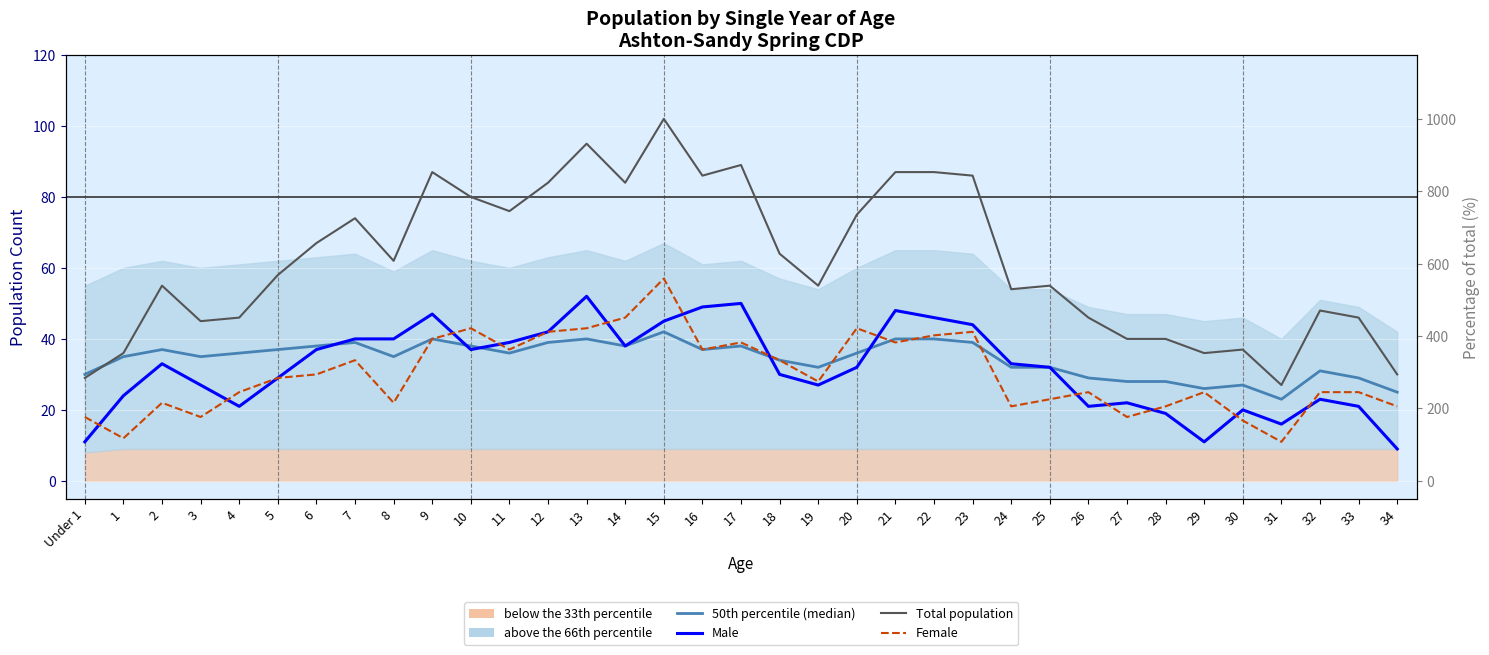

At how many categories does at least one series exceed 24?

35